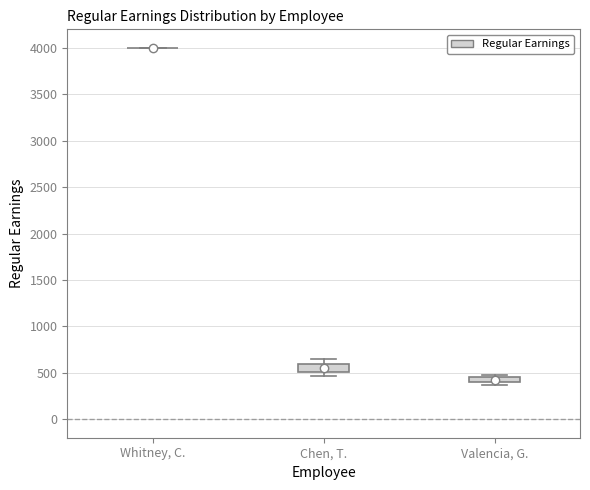

Where is the lower edge of the box for Chen, T. on the y-axis? The values are not printed on the chart, so give them approximately, as read against the axis.

500